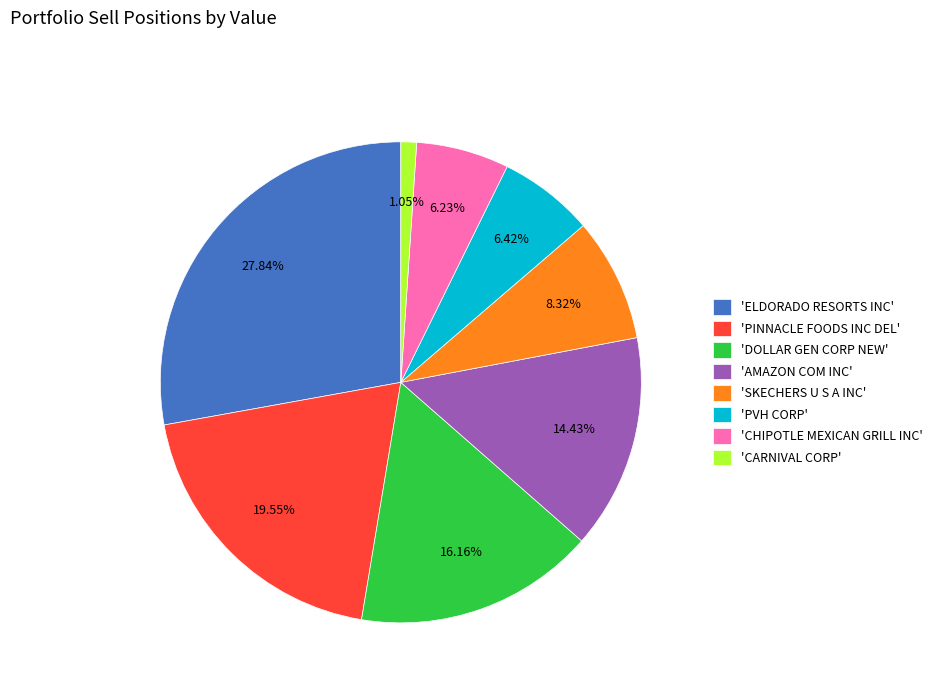

Which has a higher value, 'AMAZON COM INC' or 'CARNIVAL CORP'?

'AMAZON COM INC'